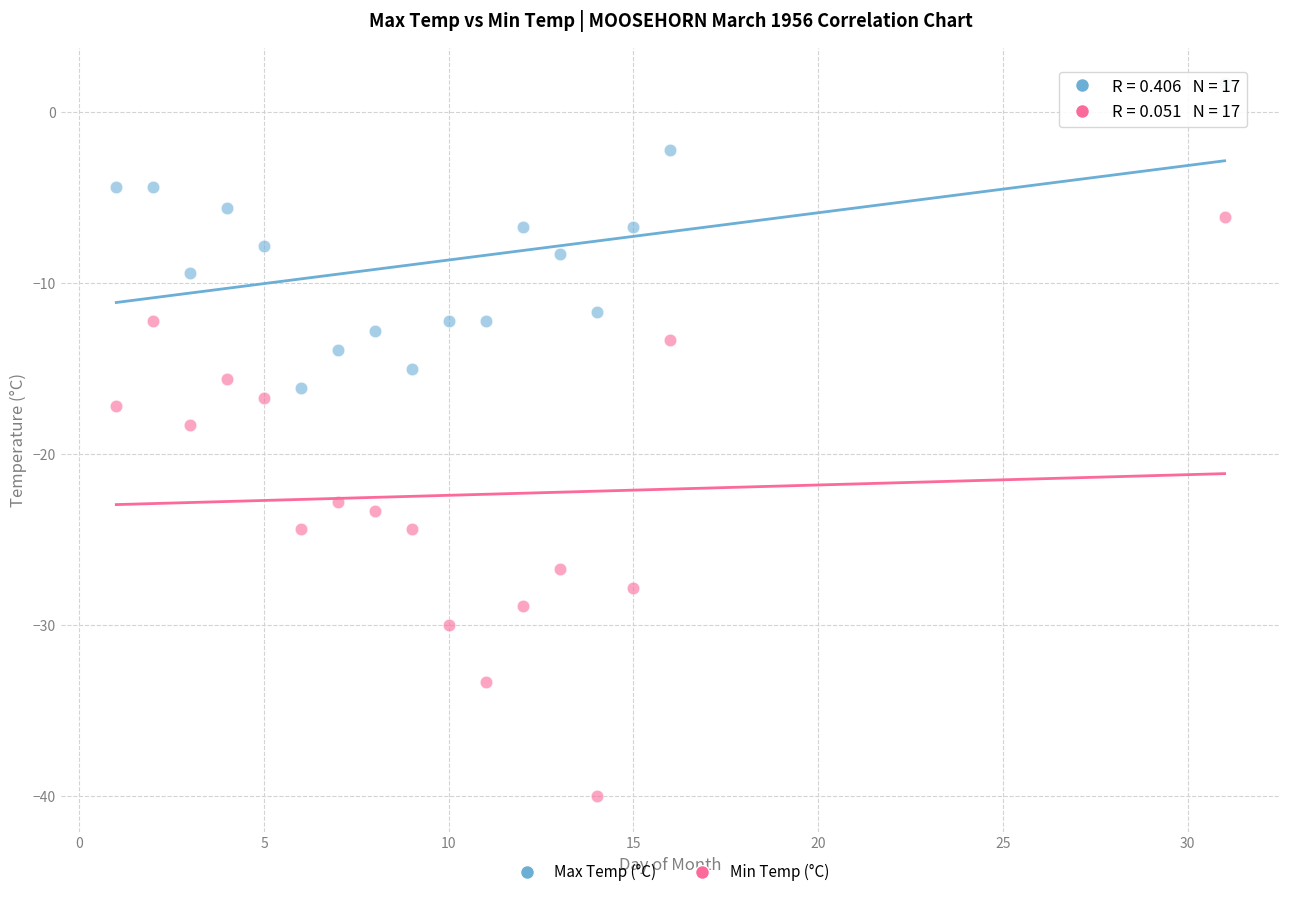

Which series contains the highest Y value?

Max Temp (°C)